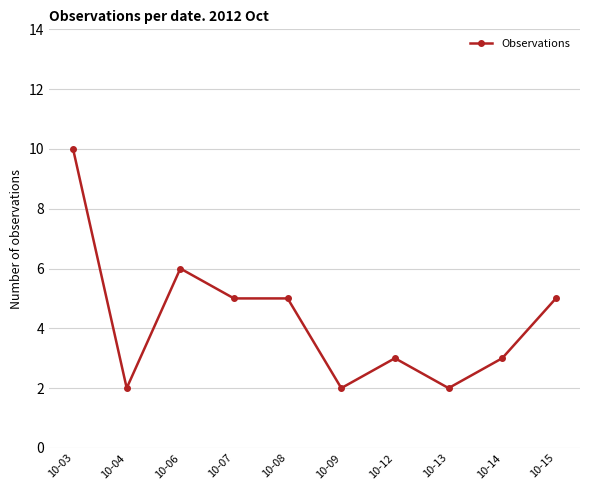

True or false: the data shows 2 at 10-09.

True